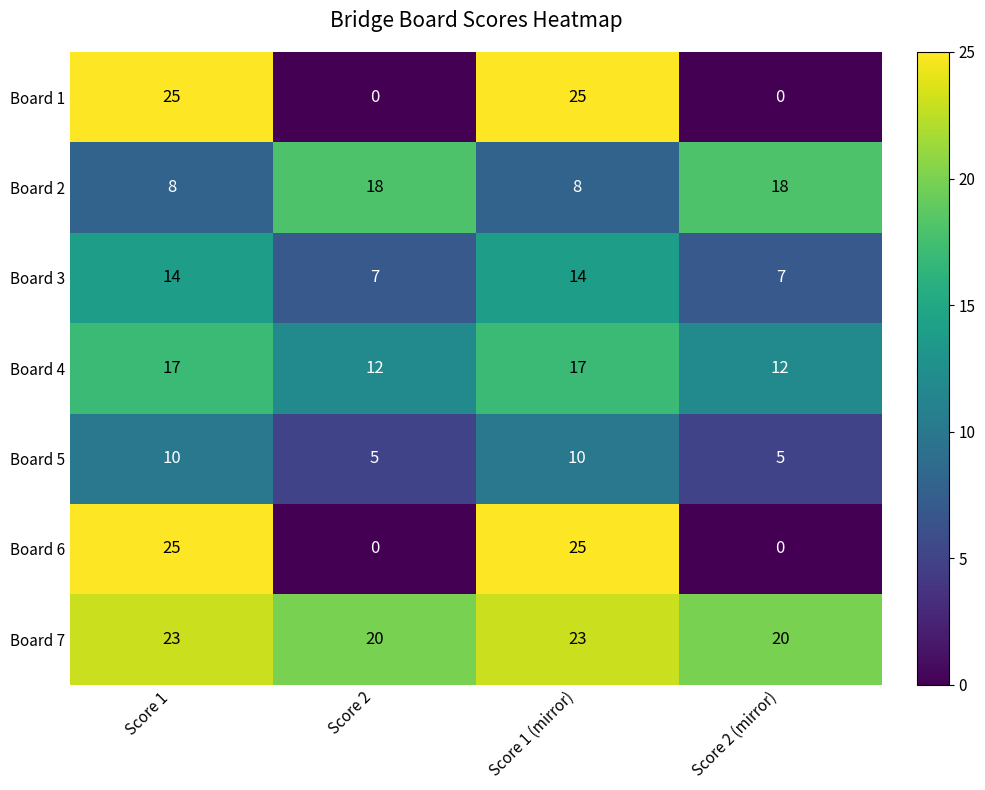

Which series has the largest total across all categories?

Board 7